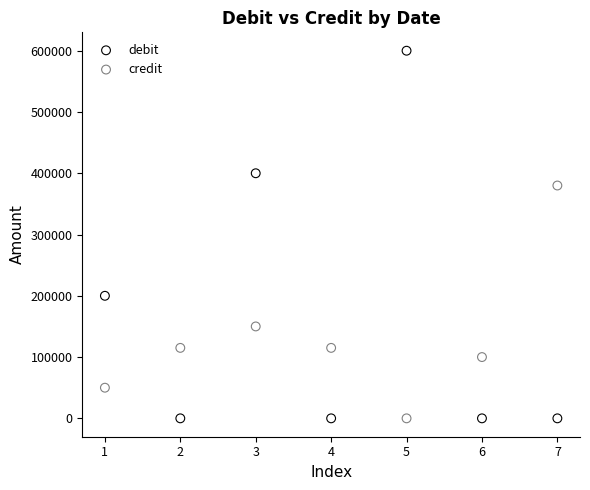

Which series has the largest Y range (max minus min)?

debit